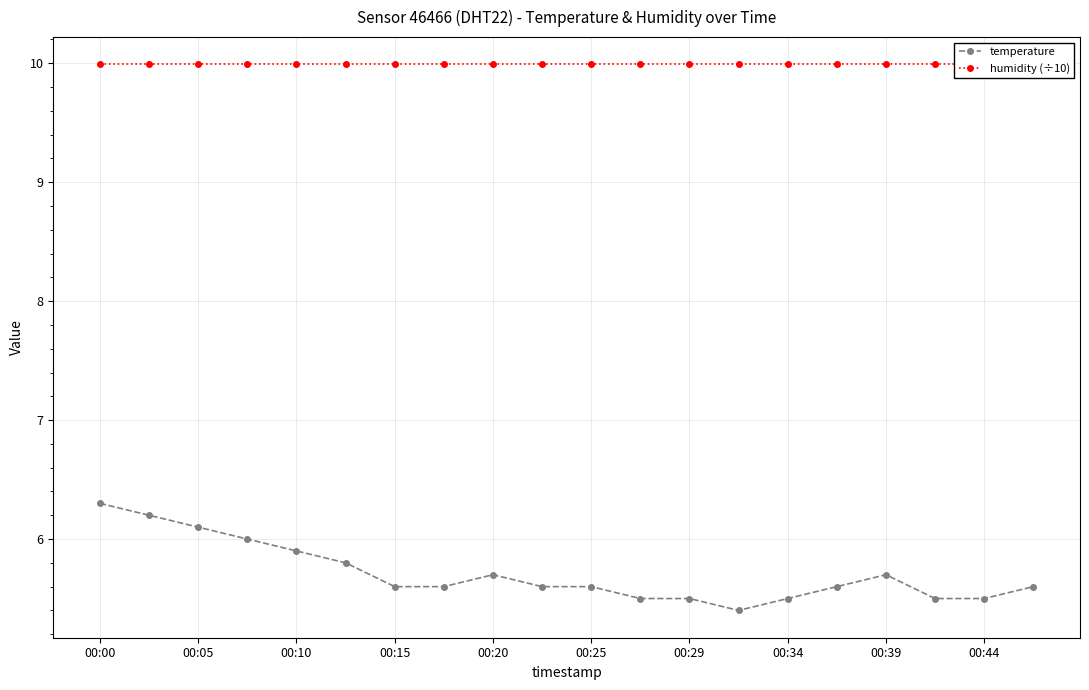

List the series in order of their peak value, highest first.

humidity (÷10), temperature